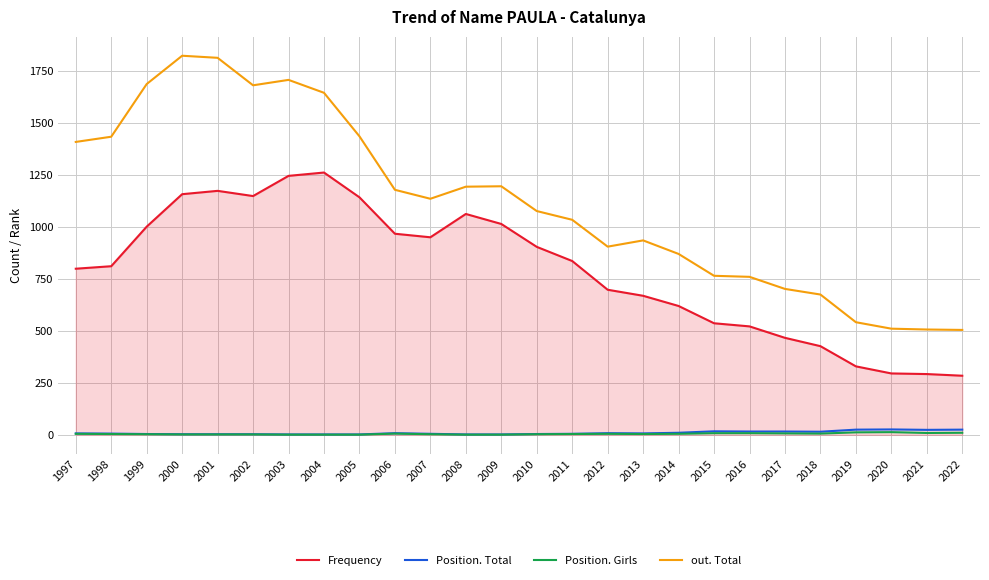

Where does the Frequency series first go above 835?

1999